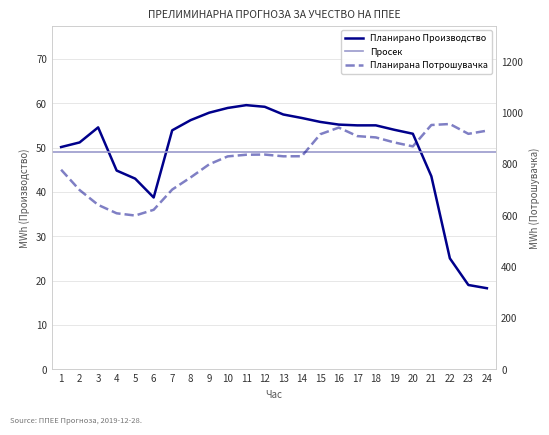

What is the lowest value of the Планирана Потрошувачка series?

598.6